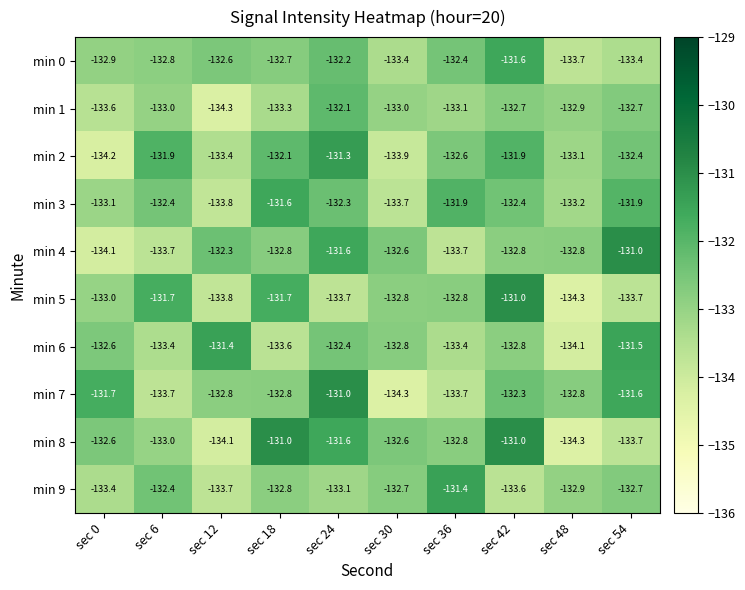

At which label does min 8 first exceed -132?

sec 18